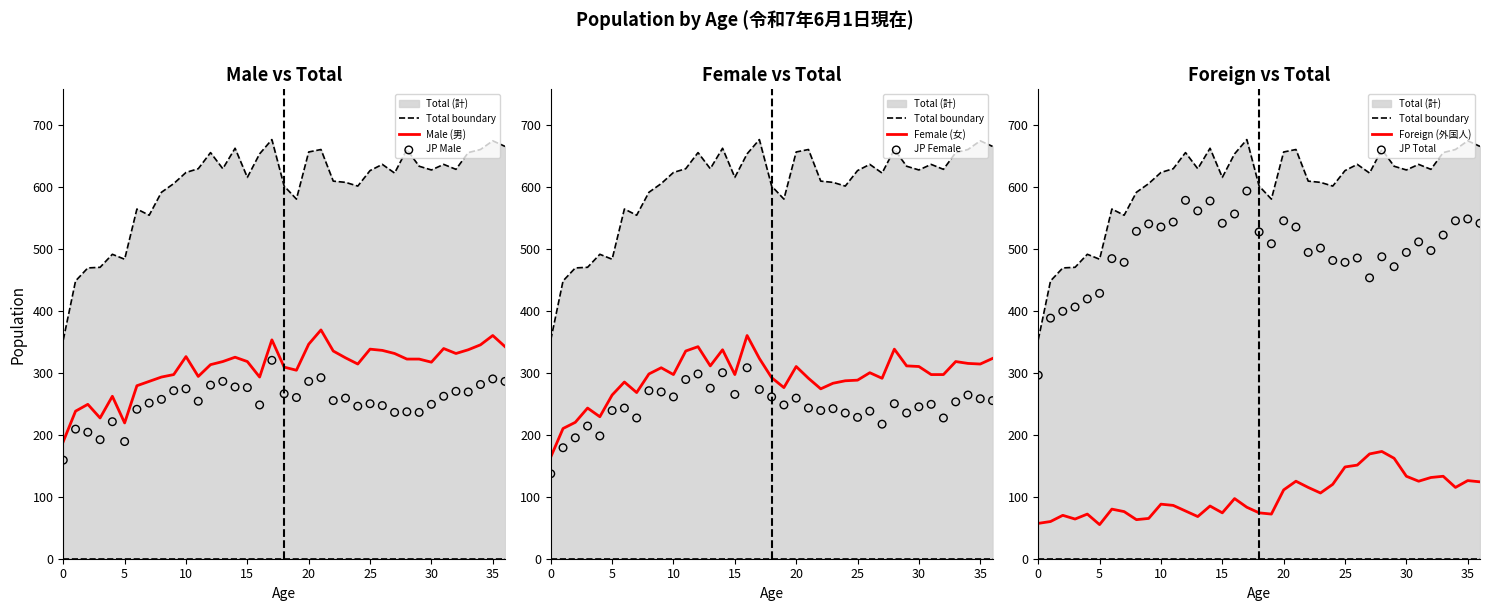

Is the value of Female (女) at 8 greater than the value of JP Male (日本人男) at 1?

Yes